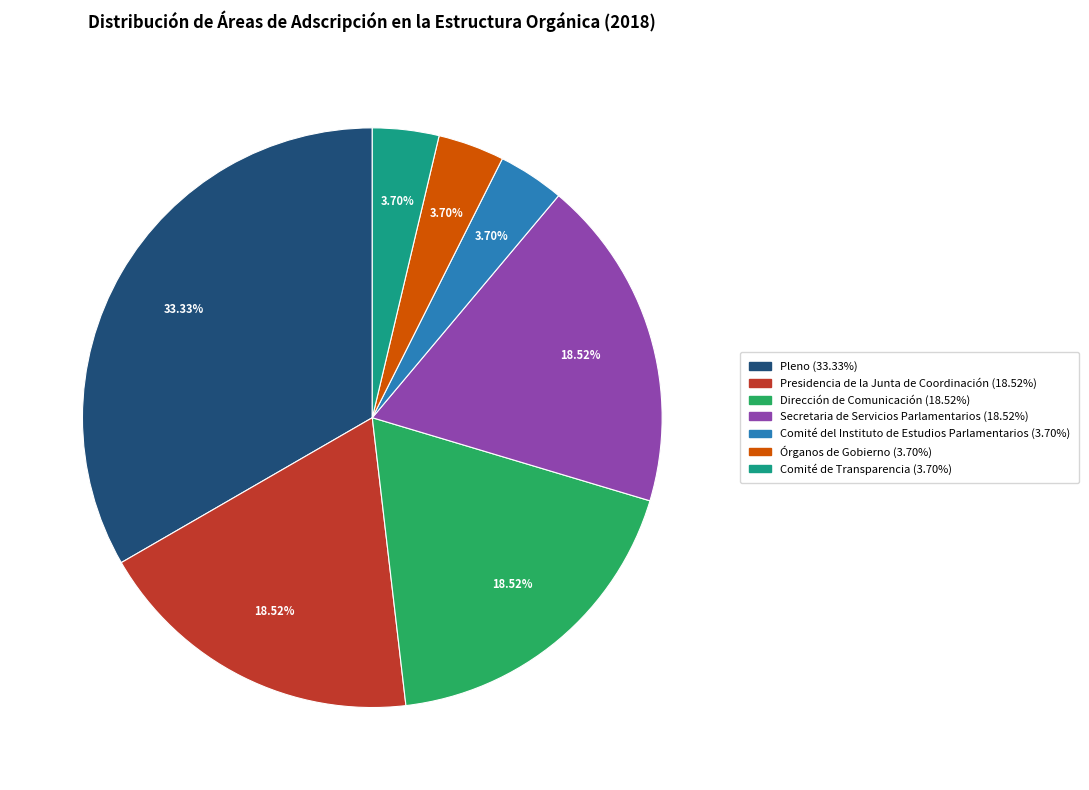

Which slice is the largest?

Pleno